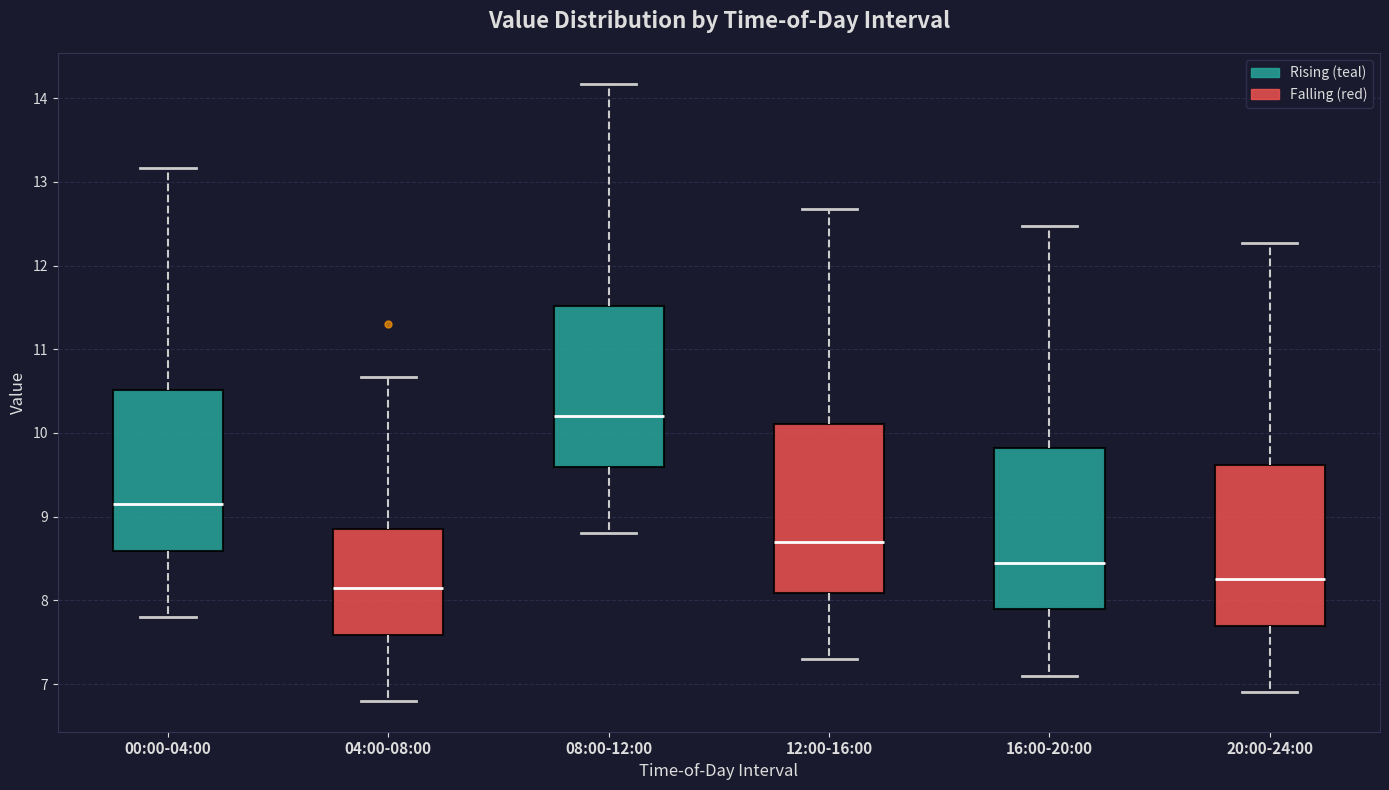

Reading left to right, transcribe this box plot: for each box, give where its median line is, the range the box spans, and where its two whiskers end, as read against the y-axis. The values are not printed on the chart, so give them approximately, as read against the axis.

00:00-04:00: median 9.2, box 8.6 to 10.5, whiskers 7.8 to 13.2
04:00-08:00: median 8.2, box 7.6 to 8.8, whiskers 6.8 to 10.7
08:00-12:00: median 10.2, box 9.6 to 11.5, whiskers 8.8 to 14.2
12:00-16:00: median 8.7, box 8.1 to 10.1, whiskers 7.3 to 12.7
16:00-20:00: median 8.5, box 7.9 to 9.8, whiskers 7.1 to 12.5
20:00-24:00: median 8.3, box 7.7 to 9.6, whiskers 6.9 to 12.3